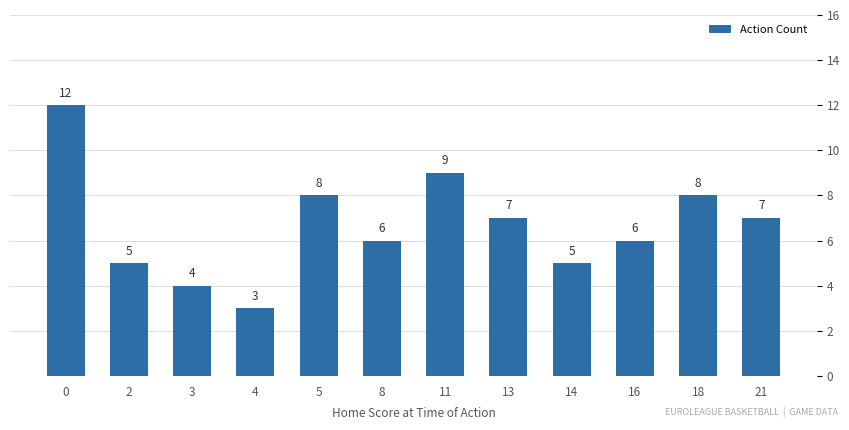

How many data points are less than 7?

6